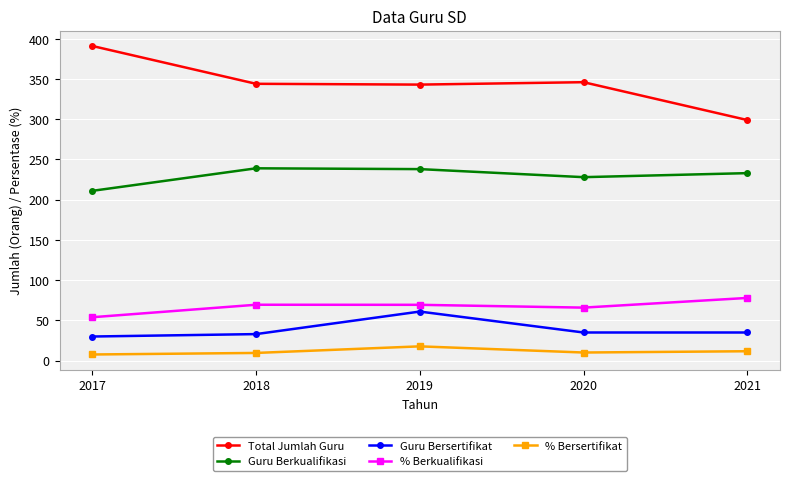

What are all the series names shown in the legend?

Total Jumlah Guru, Guru Berkualifikasi, Guru Bersertifikat, % Berkualifikasi, % Bersertifikat